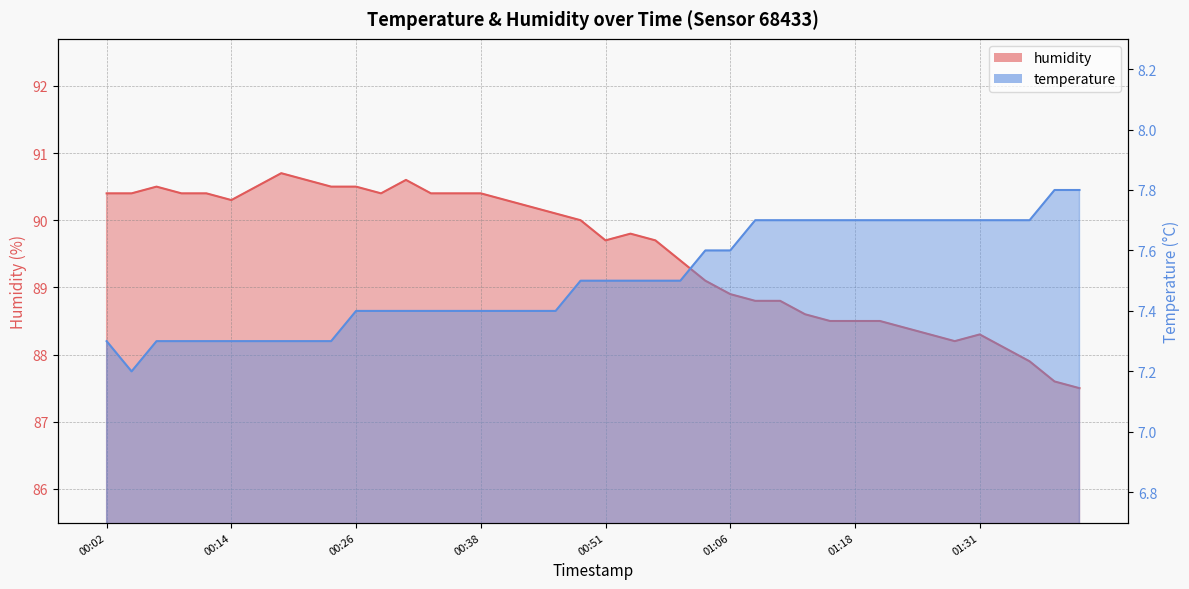

Does the chart have visible grid lines?

Yes